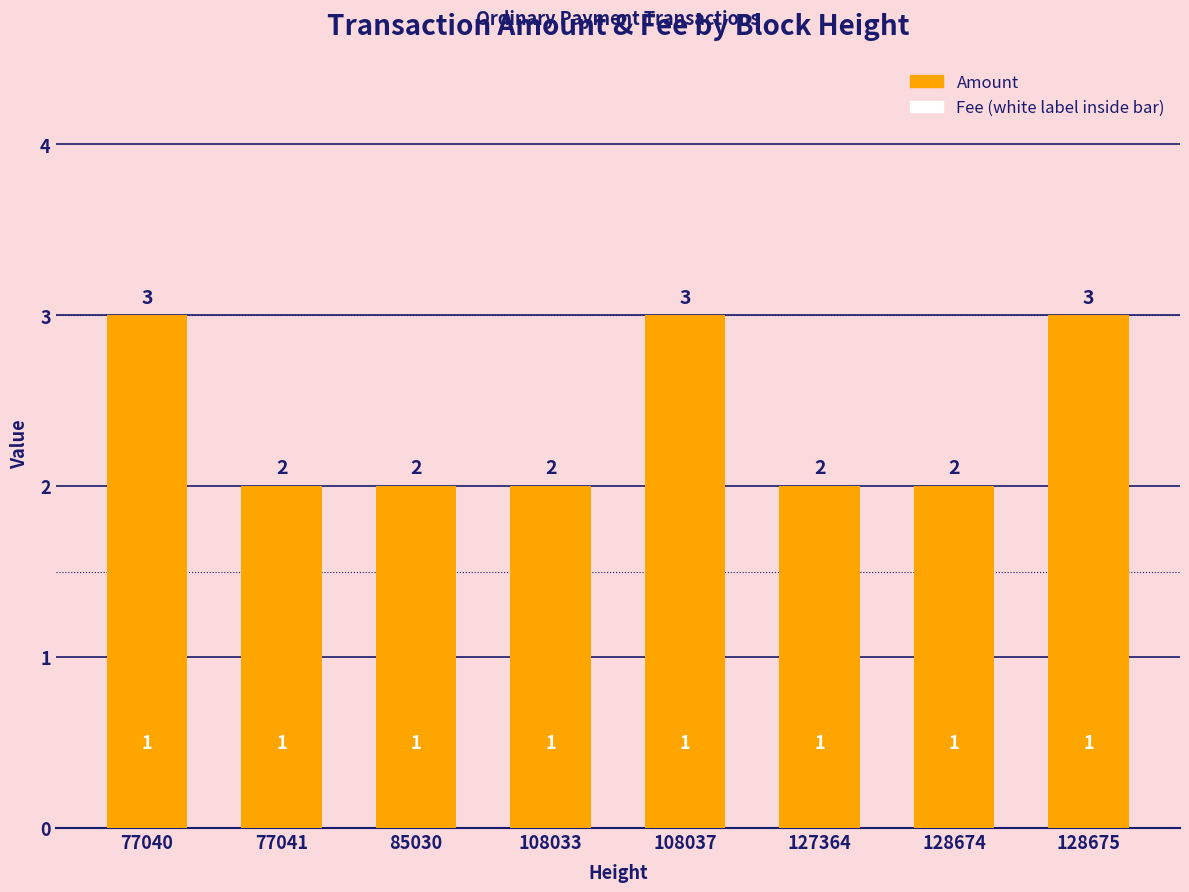

Count the number of categories in the chart.

8